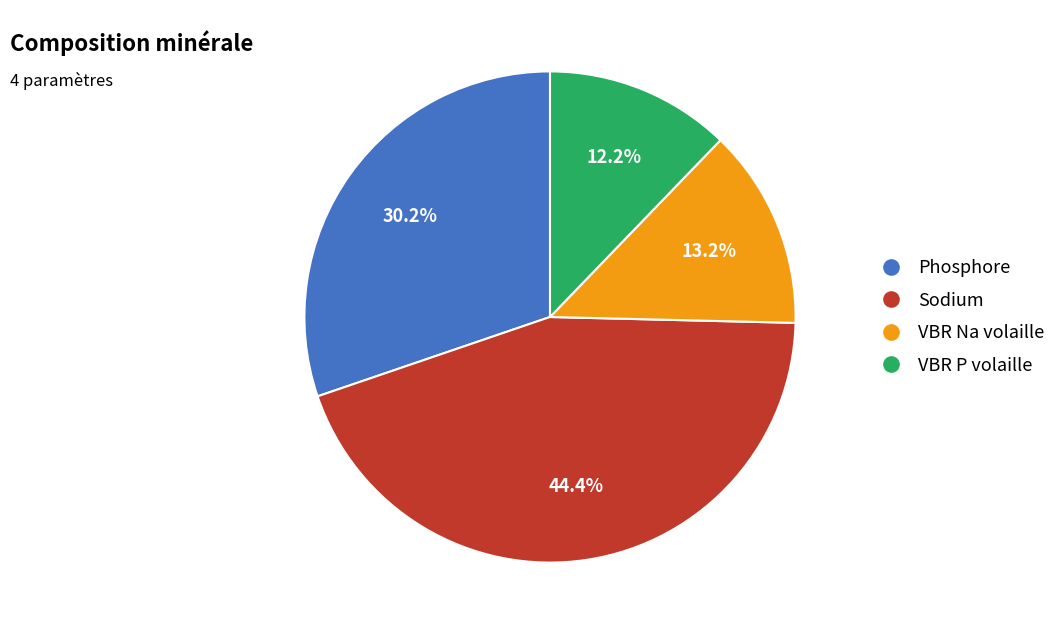

Rank the categories by value from highest to lowest.

Sodium, Phosphore, VBR Na volaille, VBR P volaille